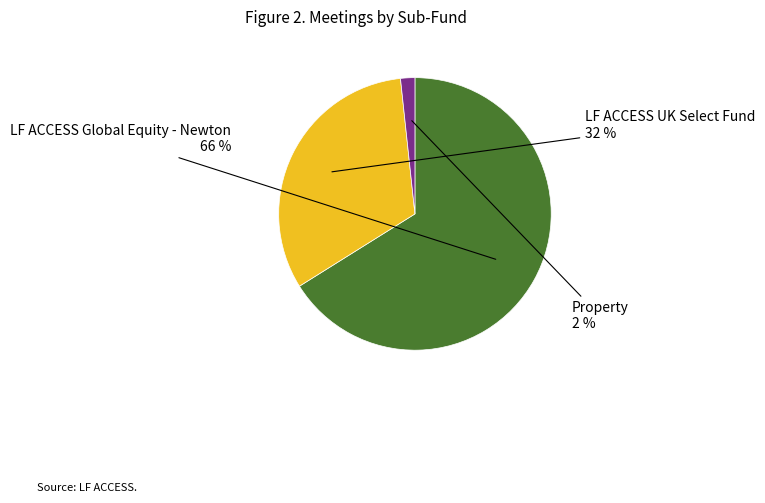

Does any single category account for the majority?

Yes